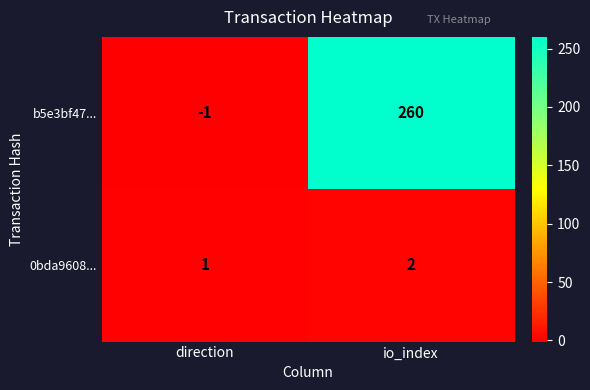

List the labels in order of b5e3bf47... value, smallest first.

direction, io_index